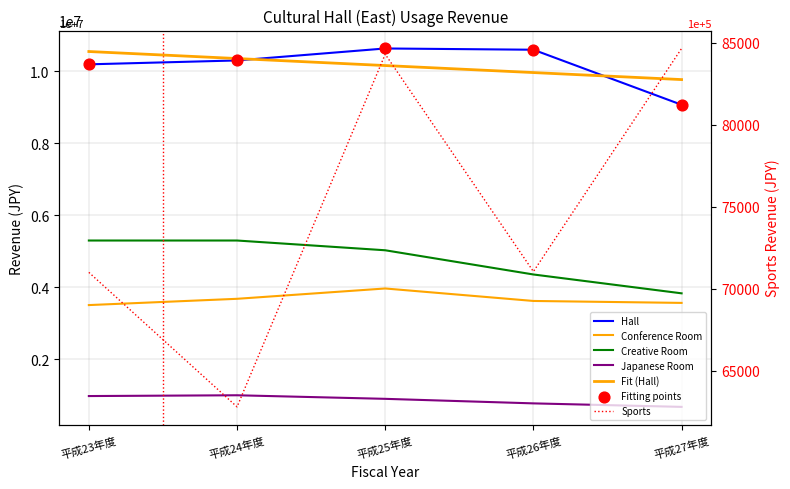

Is the value of Sports at 平成24年度 greater than the value of Conference Room at 平成24年度?

No